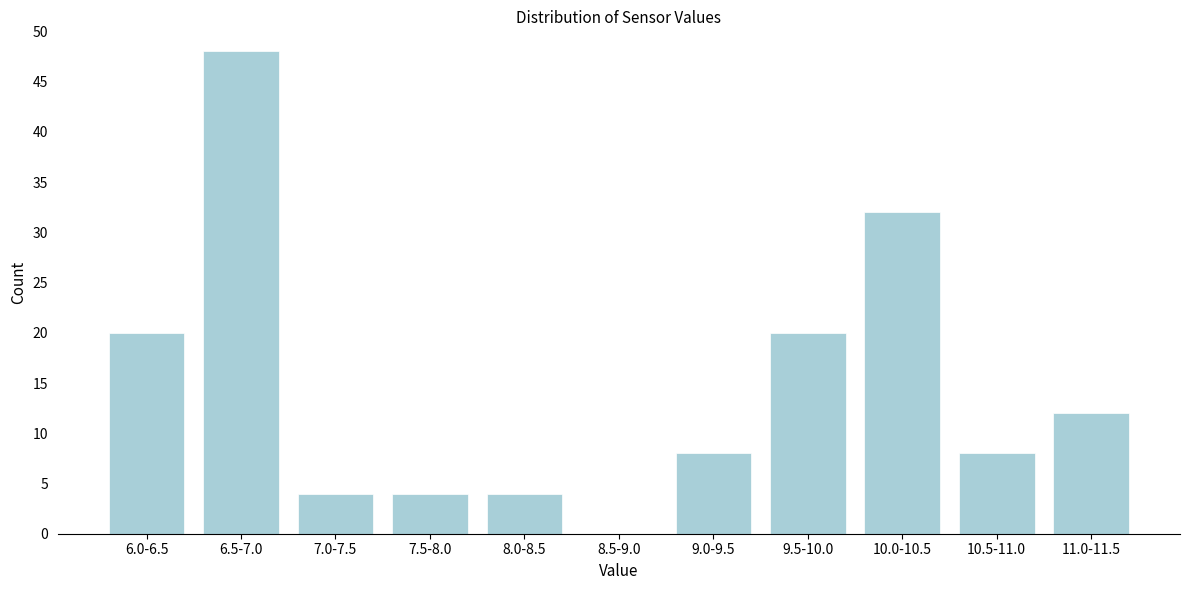

Reading right to left, what are all the values shown in this chart?

11.0-11.5=12	10.5-11.0=8	10.0-10.5=32	9.5-10.0=20	9.0-9.5=8	8.5-9.0=0	8.0-8.5=4	7.5-8.0=4	7.0-7.5=4	6.5-7.0=48	6.0-6.5=20